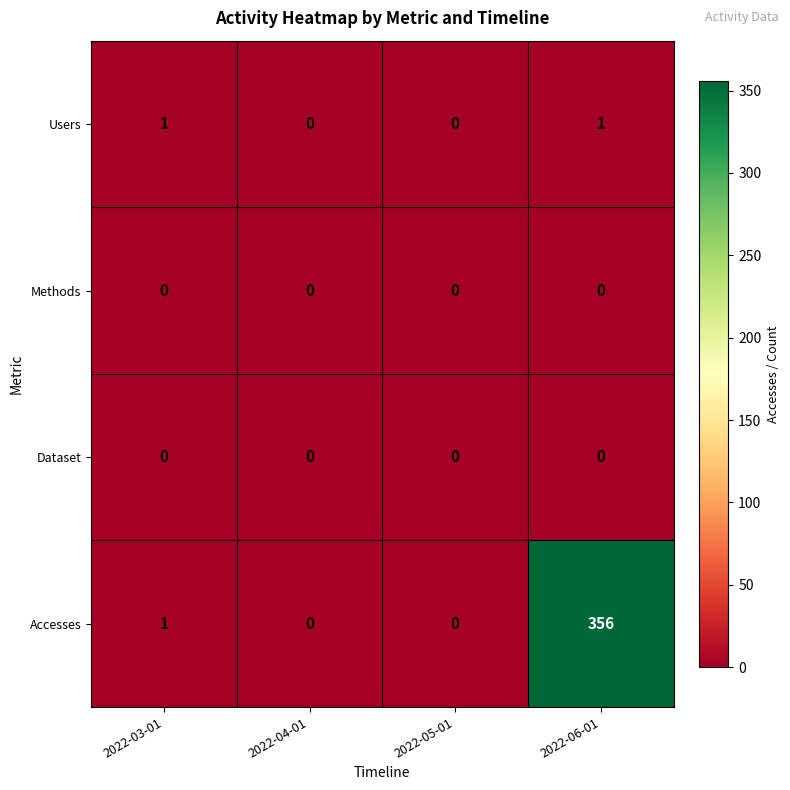

The value of Accesses at 2022-04-01 is 0. True or false?

True